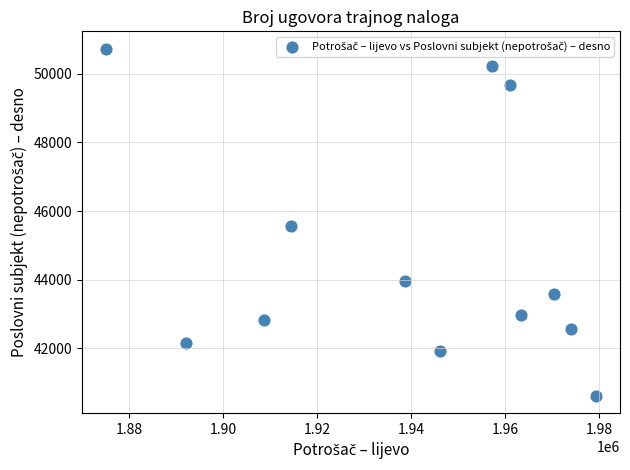

What is the range of Y values (max minus min)?

10110